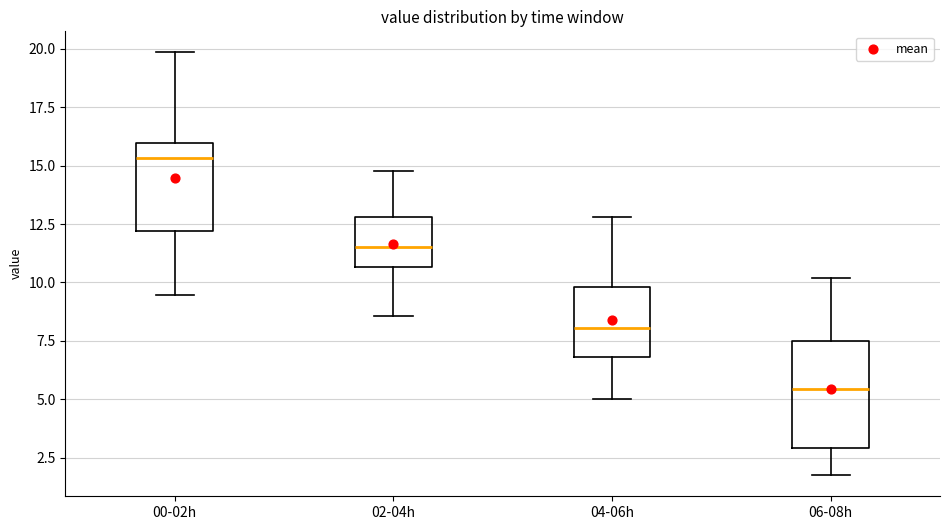

Comparing the boxes themselves (not the whiskers), which one is the tallest?

06-08h